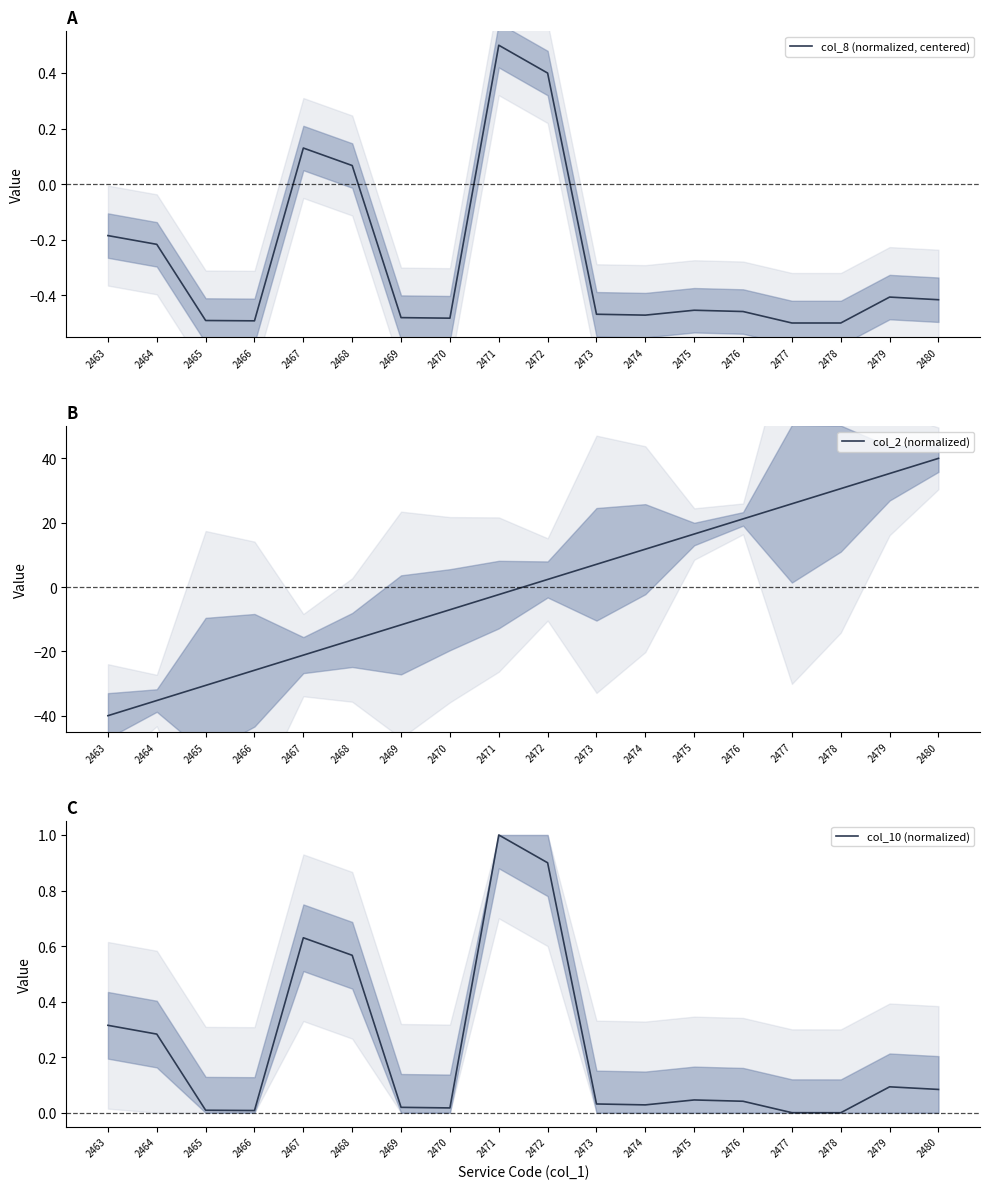

Which series has the largest total across all categories?

col_10 (normalized)